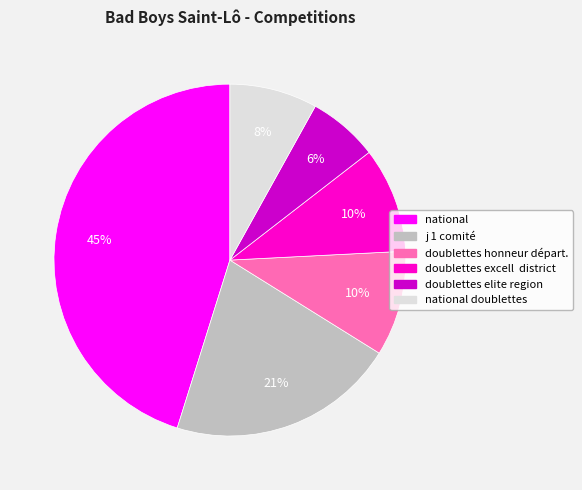

Is there a majority slice in this chart?

No